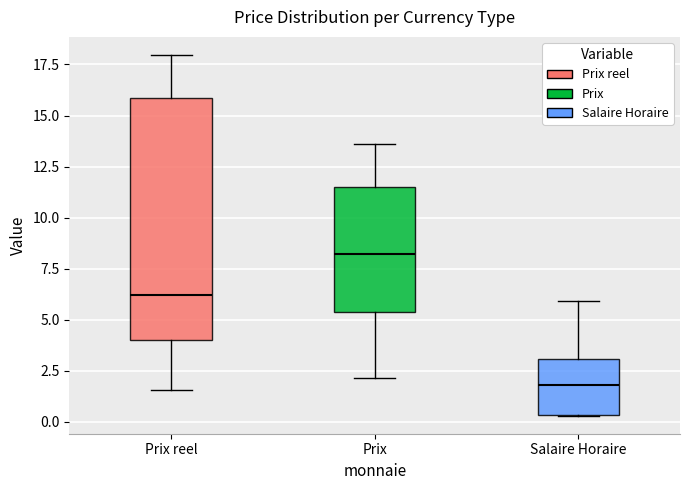

Reading left to right, transcribe this box plot: for each box, give where its median line is, the range the box spans, and where its two whiskers end, as read against the y-axis. The values are not printed on the chart, so give them approximately, as read against the axis.

Prix reel: median 6.0, box 4.0 to 16.0, whiskers 1.5 to 18.0
Prix: median 8.0, box 5.5 to 11.5, whiskers 2.0 to 13.5
Salaire Horaire: median 2.0, box 0.5 to 3.0, whiskers 0.5 to 6.0